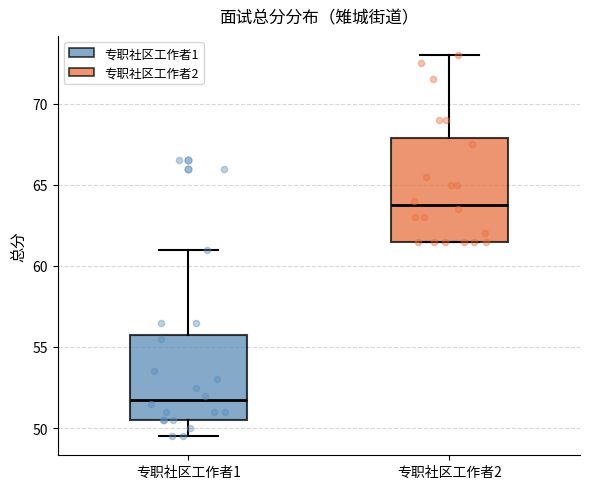

Reading left to right, transcribe this box plot: for each box, give where its median line is, the range the box spans, and where its two whiskers end, as read against the y-axis. The values are not printed on the chart, so give them approximately, as read against the axis.

专职社区工作者1: median 52.0, box 50.5 to 56.0, whiskers 49.5 to 61.0
专职社区工作者2: median 64.0, box 61.5 to 68.0, whiskers 61.5 to 73.0